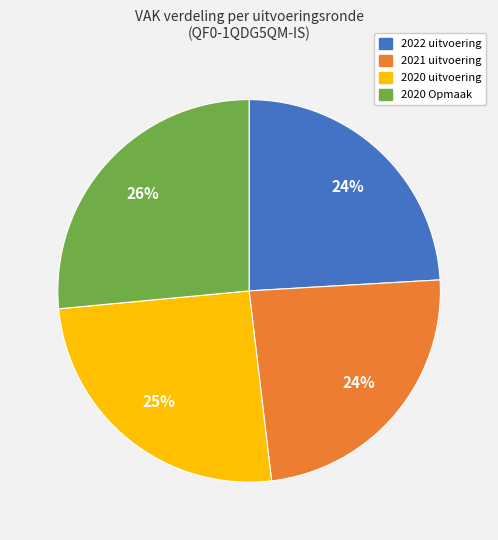

What percentage is the 2020 uitvoering slice, to the nearest percent?

25%